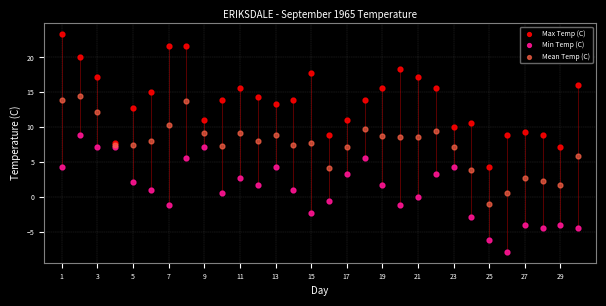

Which series reaches the minimum Y coordinate?

Min Temp (C)